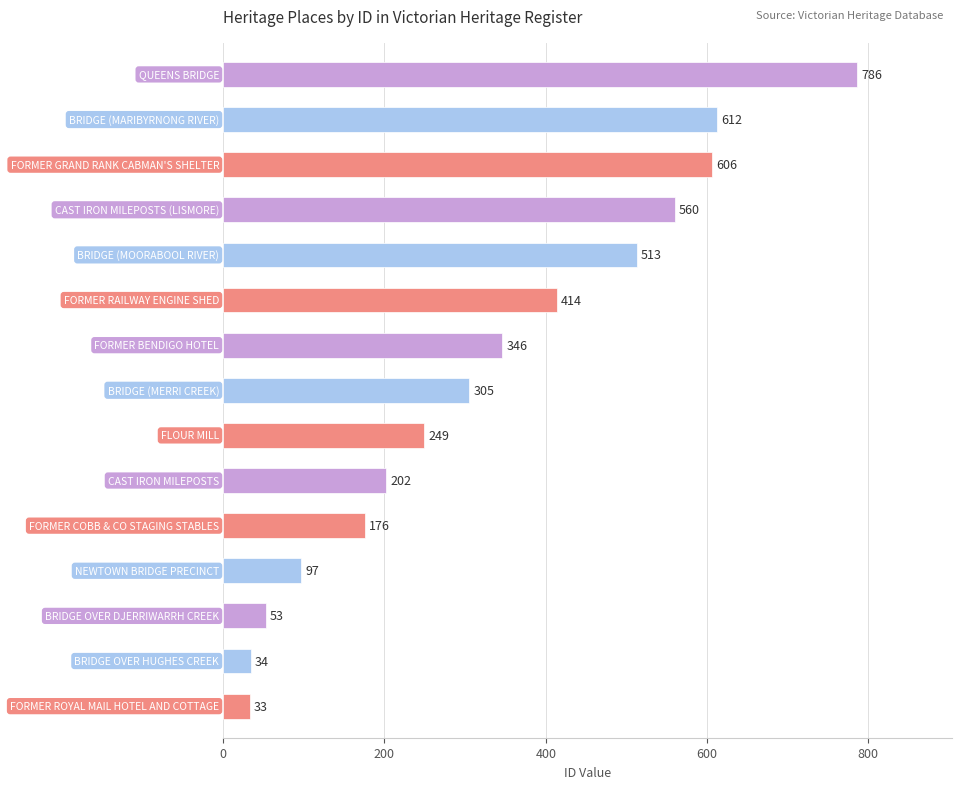

Reading top to bottom, list all the values displayed in this chart.

786	612	606	560	513	414	346	305	249	202	176	97	53	34	33